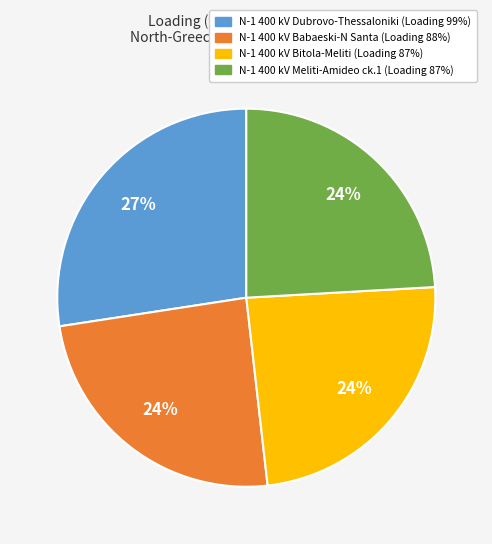

To the nearest percent, what is the average slice percentage?

25%